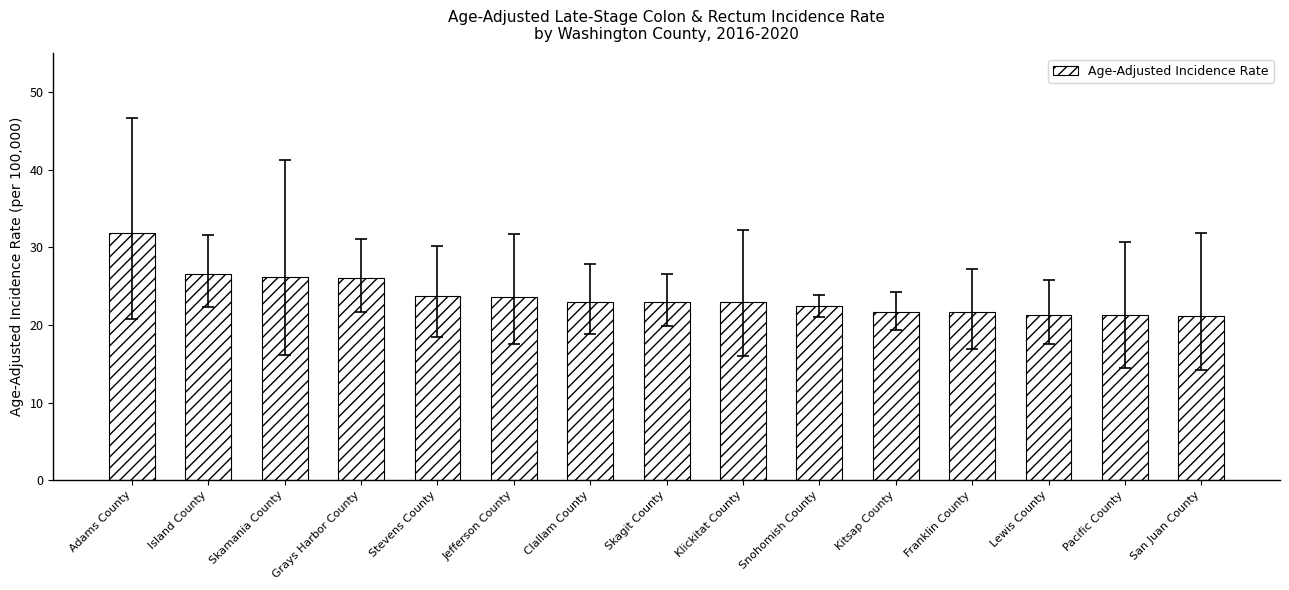

Approximately how many times larger is the value at Lewis County compared to Franklin County?

1.0